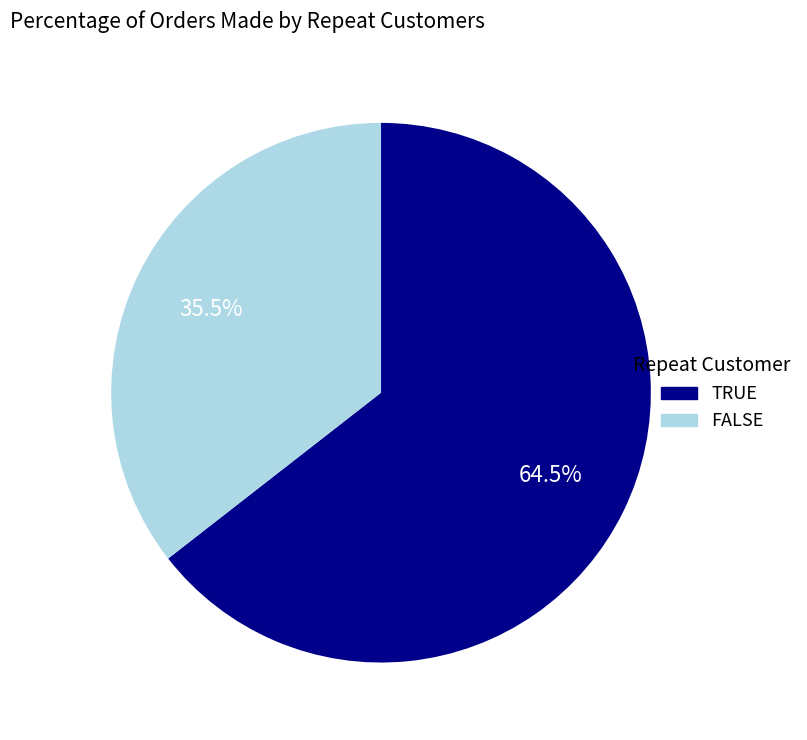

Is there a majority slice in this chart?

Yes